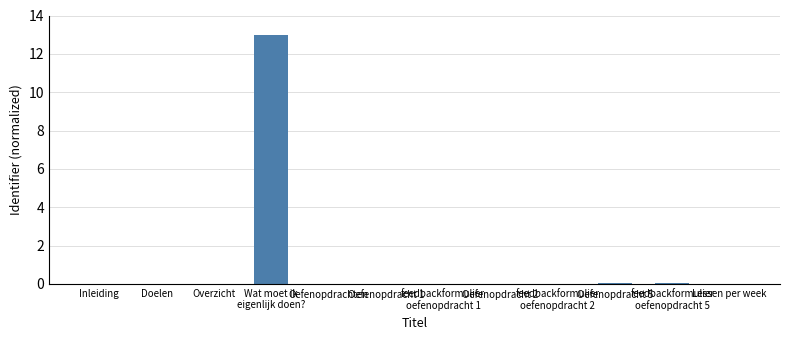

What is the sum of all values?

13.1